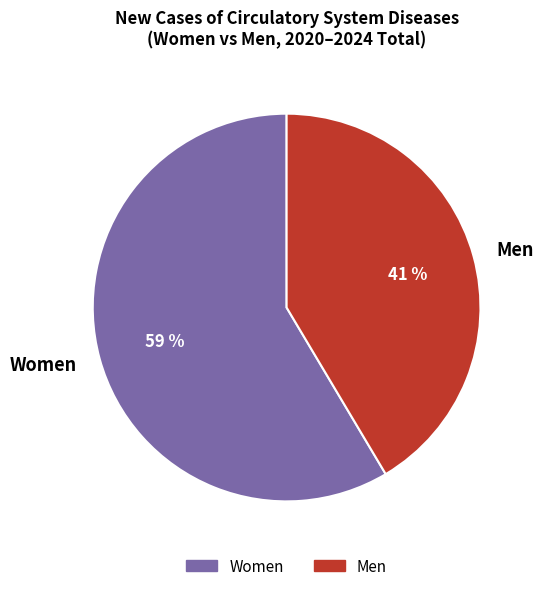

Count the number of slices in the pie.

2